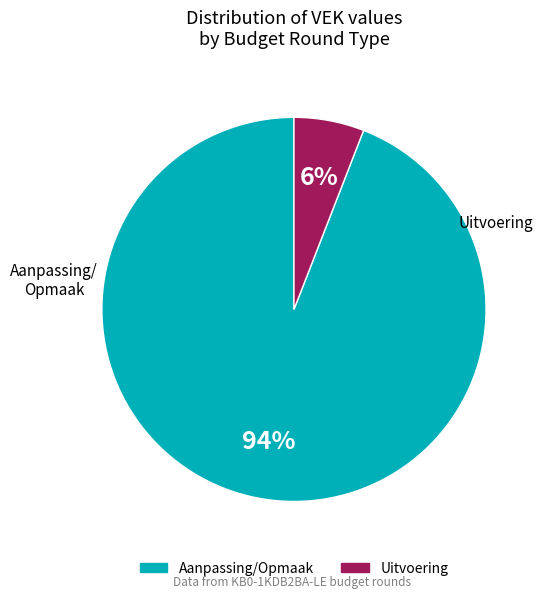

Does any single category account for the majority?

Yes